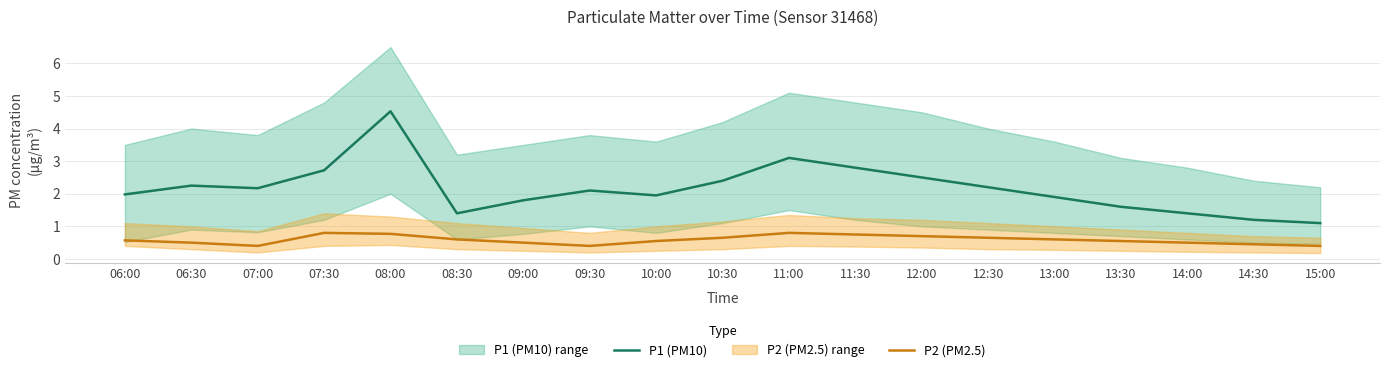

What is the spread (max minus min) of values at 10:30?

1.8